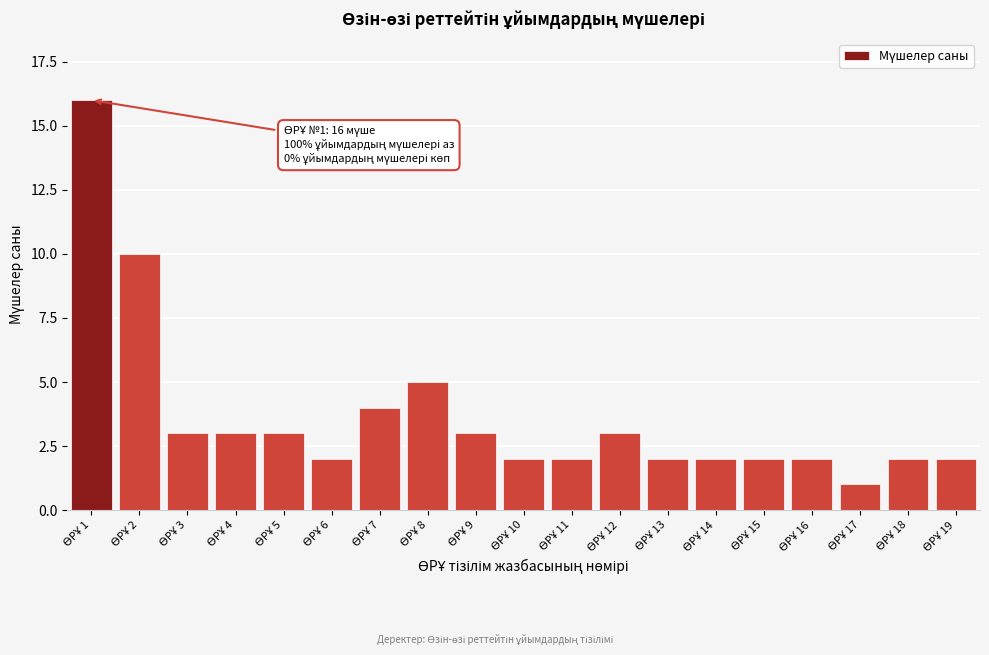

Reading left to right, list all the values displayed in this chart.

16	10	3	3	3	2	4	5	3	2	2	3	2	2	2	2	1	2	2